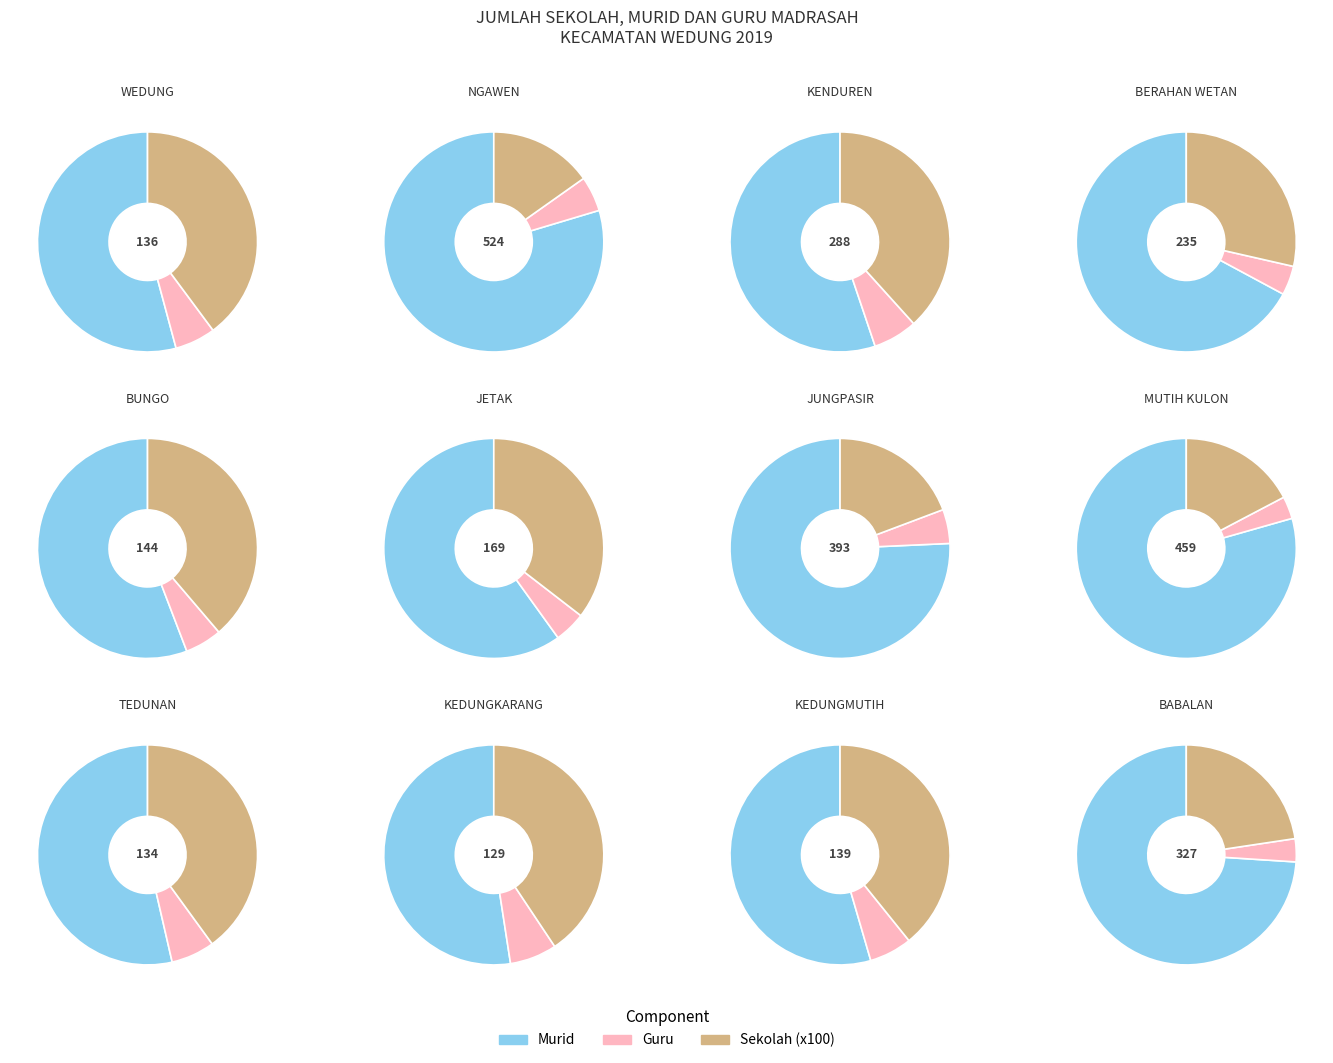

Does 9 account for over 50% of the chart?

No